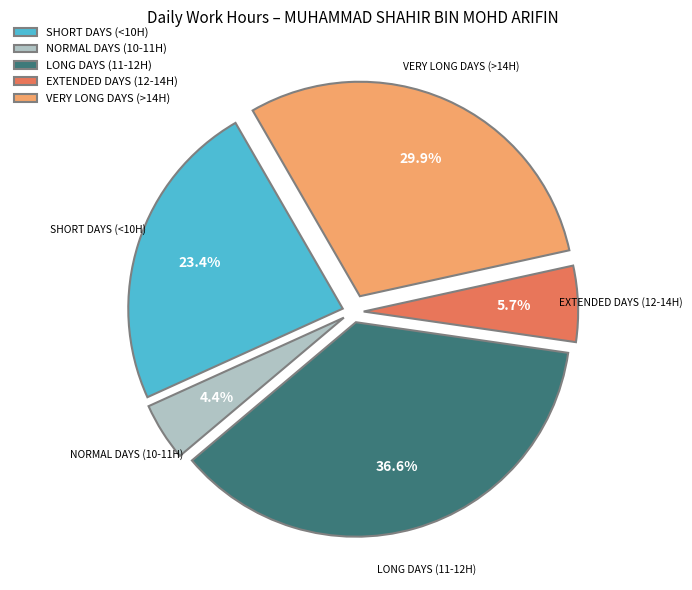

Combined, do VERY LONG DAYS (>14H) and EXTENDED DAYS (12-14H) account for over 50%?

No